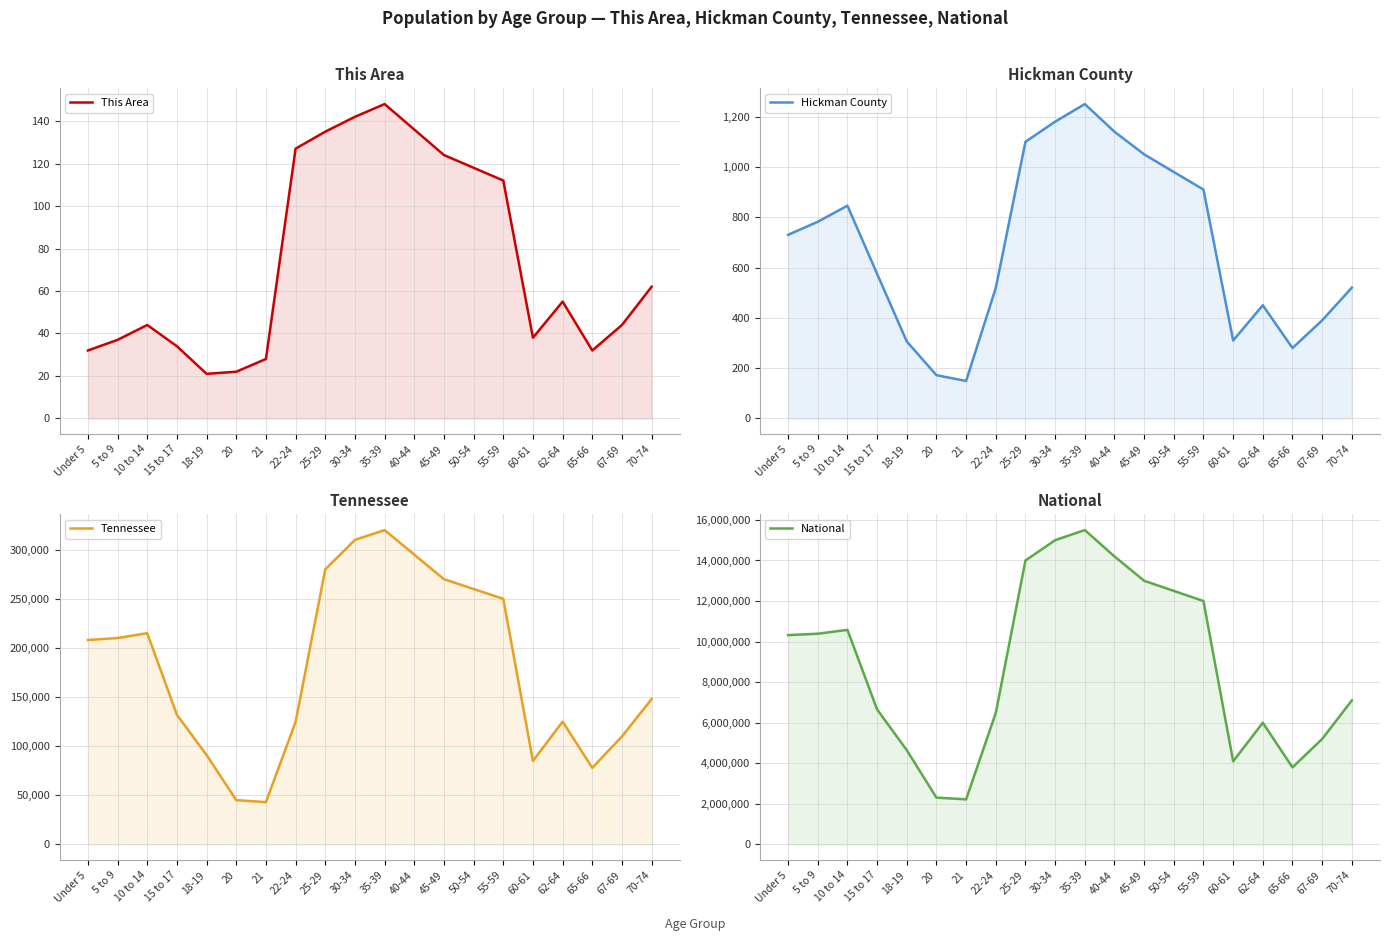

Which series has the largest total across all categories?

National